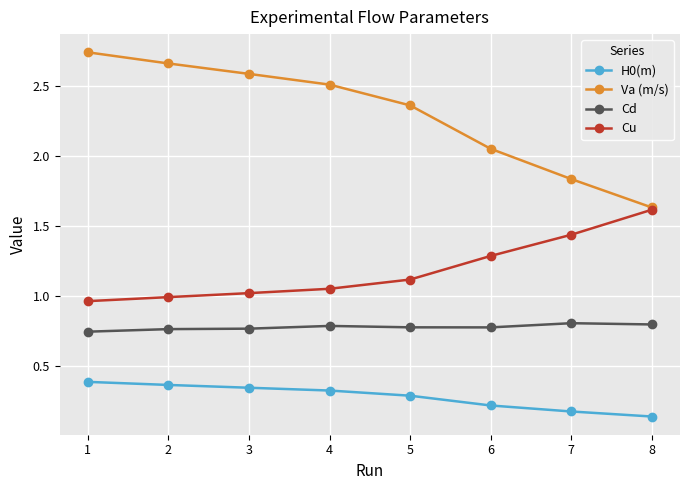

Which series has the largest range (max minus min)?

Va (m/s)